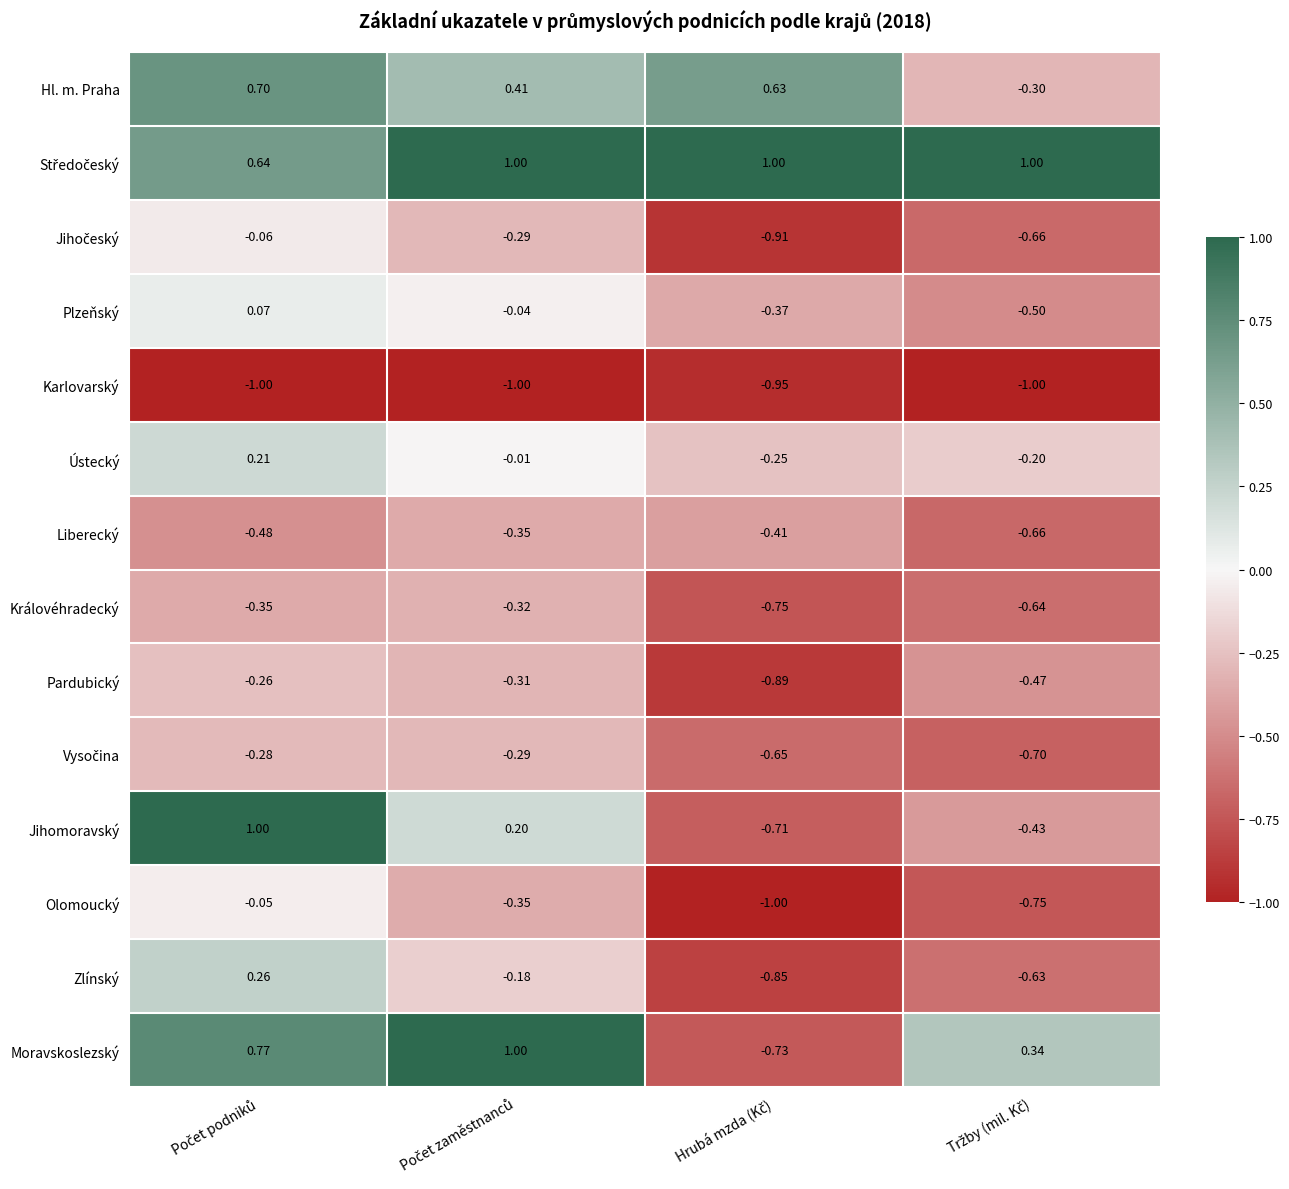

Which series has the largest range (max minus min)?

Moravskoslezský